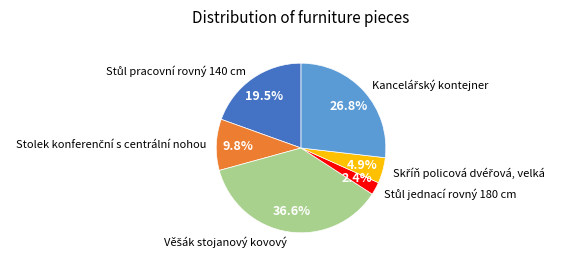

Is there a majority slice in this chart?

No